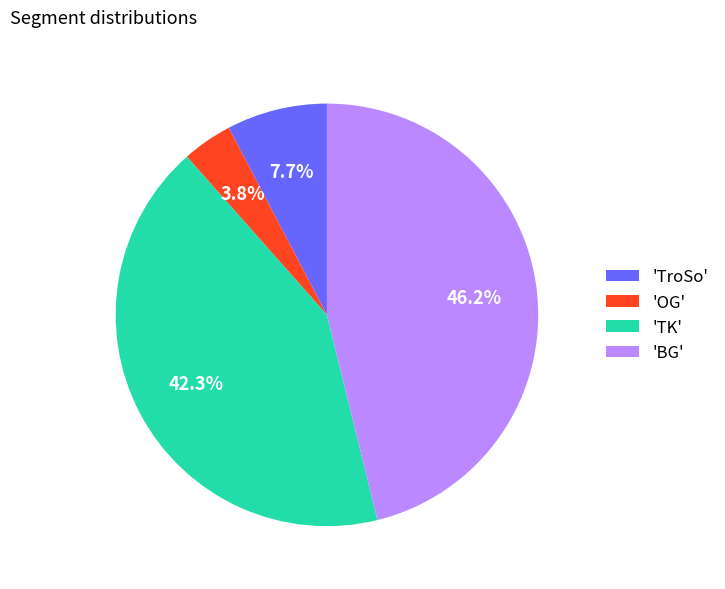

What portion of the pie excludes 'TK'?

57.7%